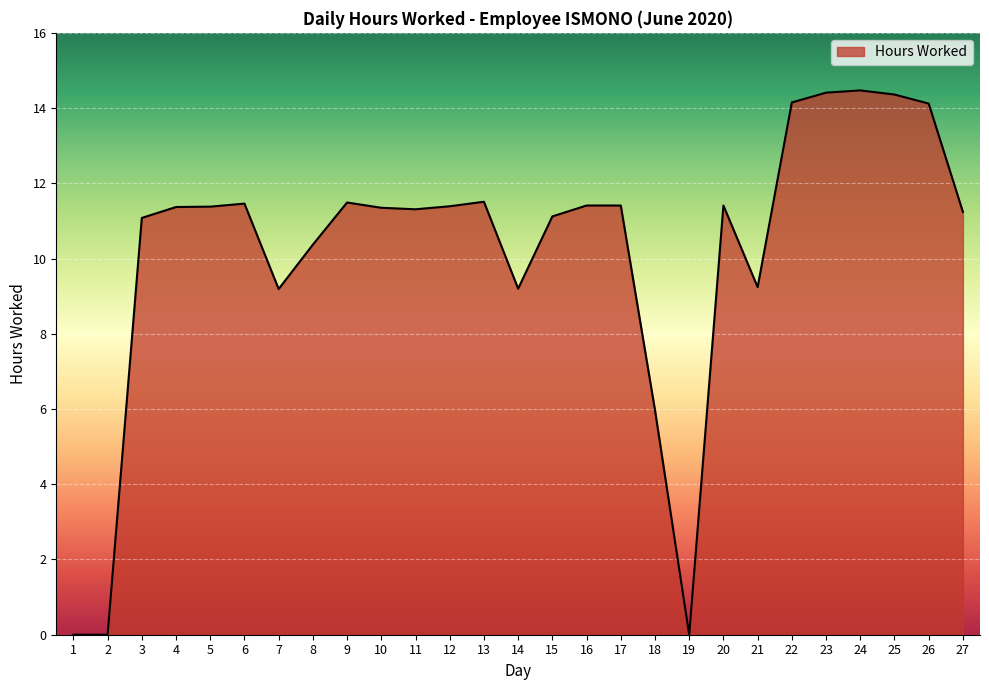

Approximately how many times larger is the value at 13 compared to 4?

1.0